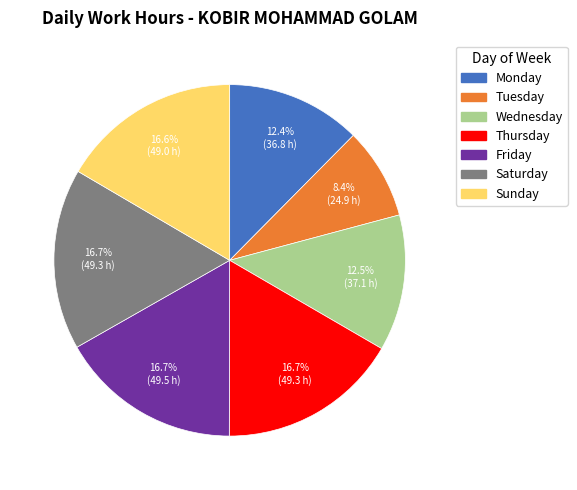

How many slices are in this pie chart?

7